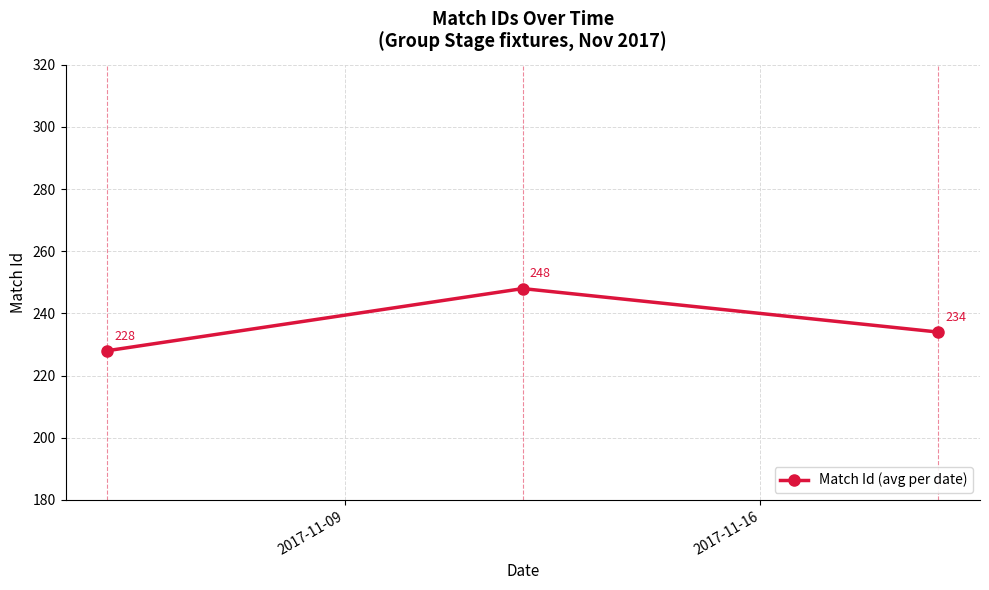

Reading right to left, transcribe all the data shown in this chart.

234	248	228